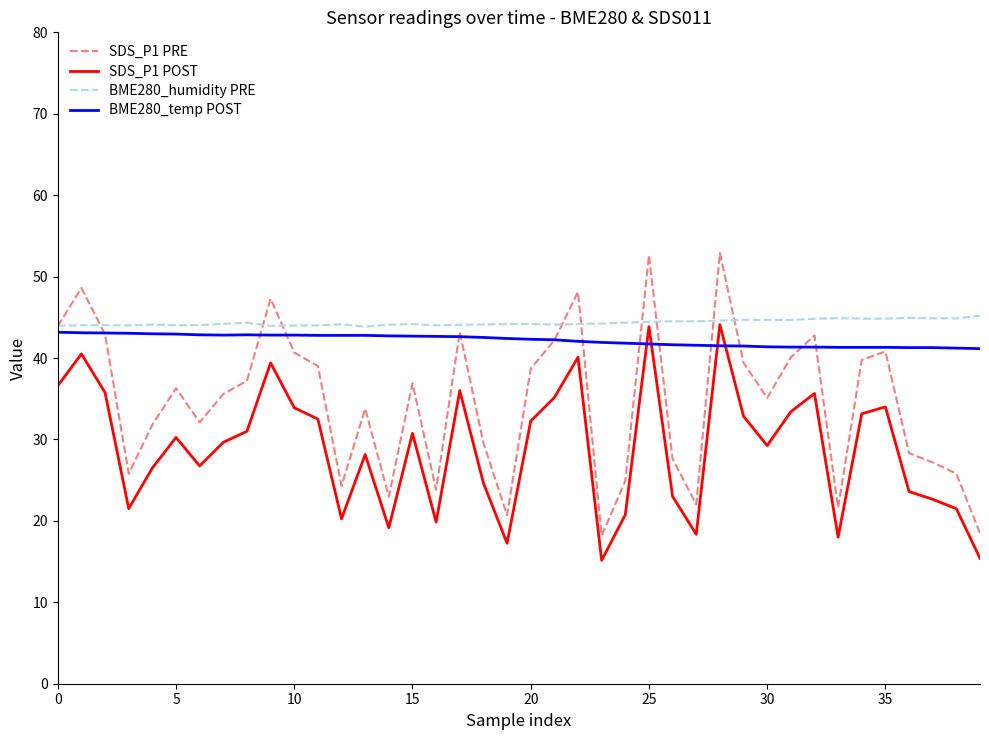

Which series has the widest spread of values?

SDS_P1 PRE